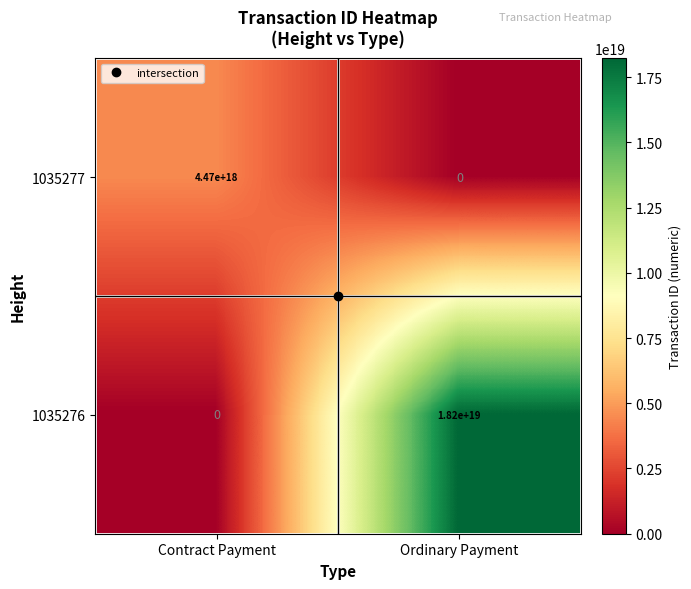

At how many categories does at least one series exceed 8945303577102117888?

1